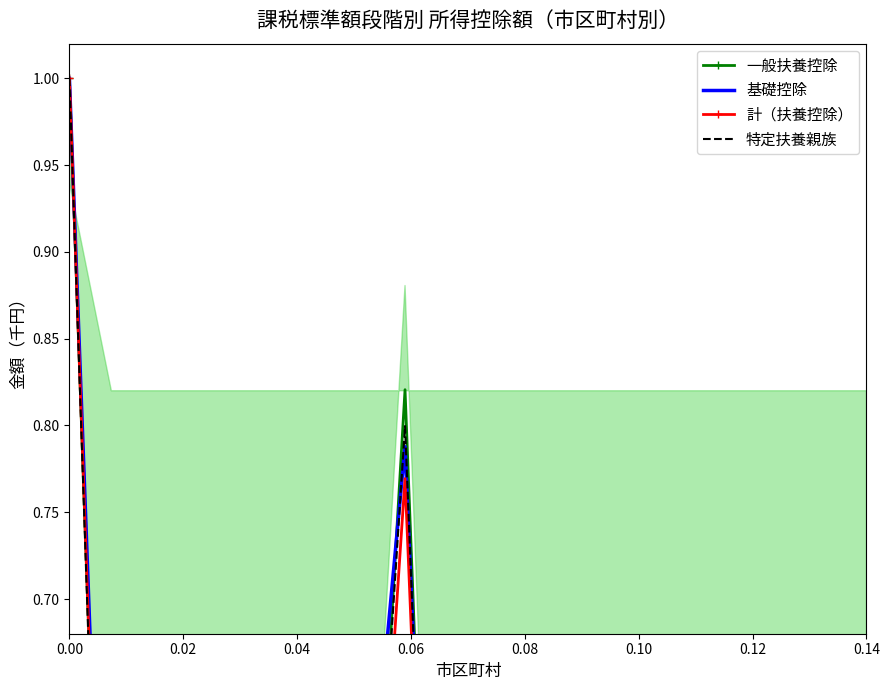

What are all the series names shown in the legend?

一般扶養控除, 基礎控除, 計（扶養控除）, 特定扶養親族